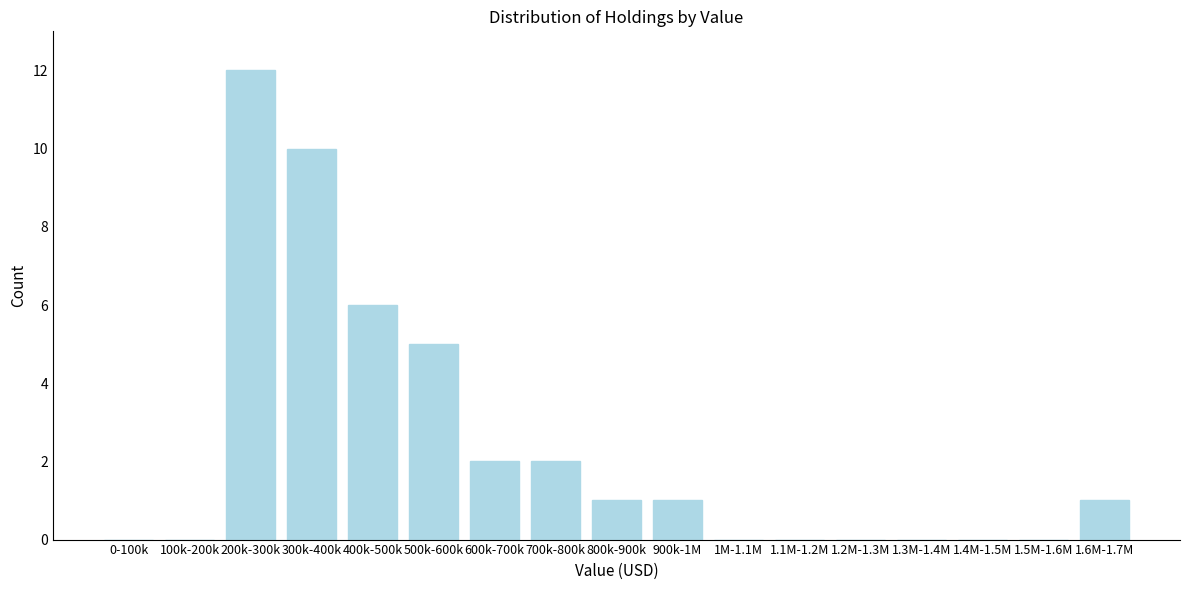

Reading right to left, transcribe all the data shown in this chart.

1.6M-1.7M=1	1.5M-1.6M=0	1.4M-1.5M=0	1.3M-1.4M=0	1.2M-1.3M=0	1.1M-1.2M=0	1M-1.1M=0	900k-1M=1	800k-900k=1	700k-800k=2	600k-700k=2	500k-600k=5	400k-500k=6	300k-400k=10	200k-300k=12	100k-200k=0	0-100k=0